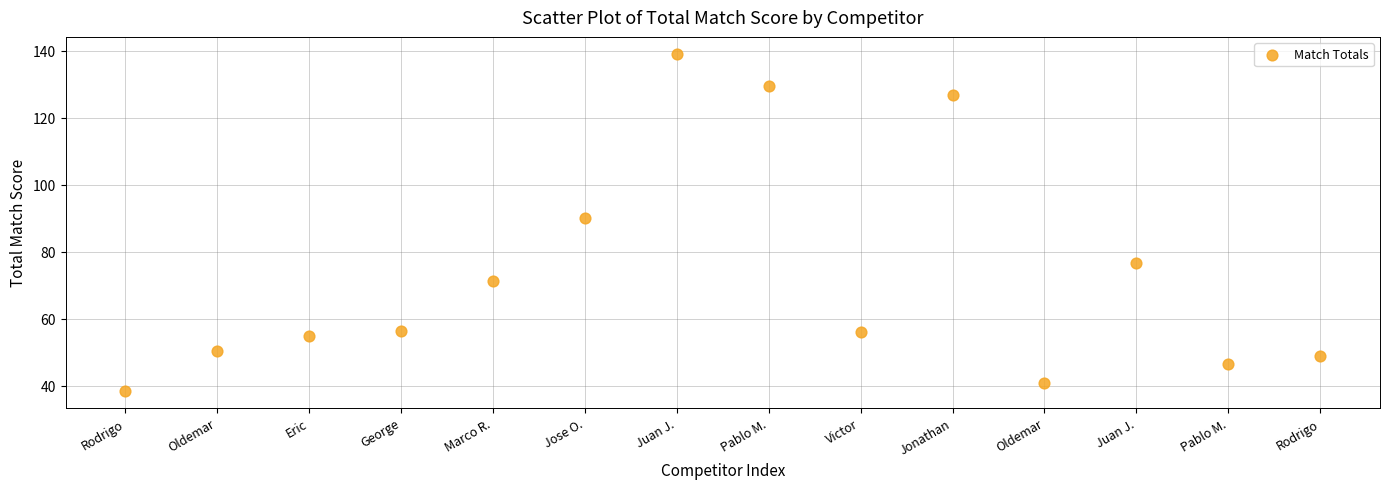

What is the range of Y values (max minus min)?

100.6